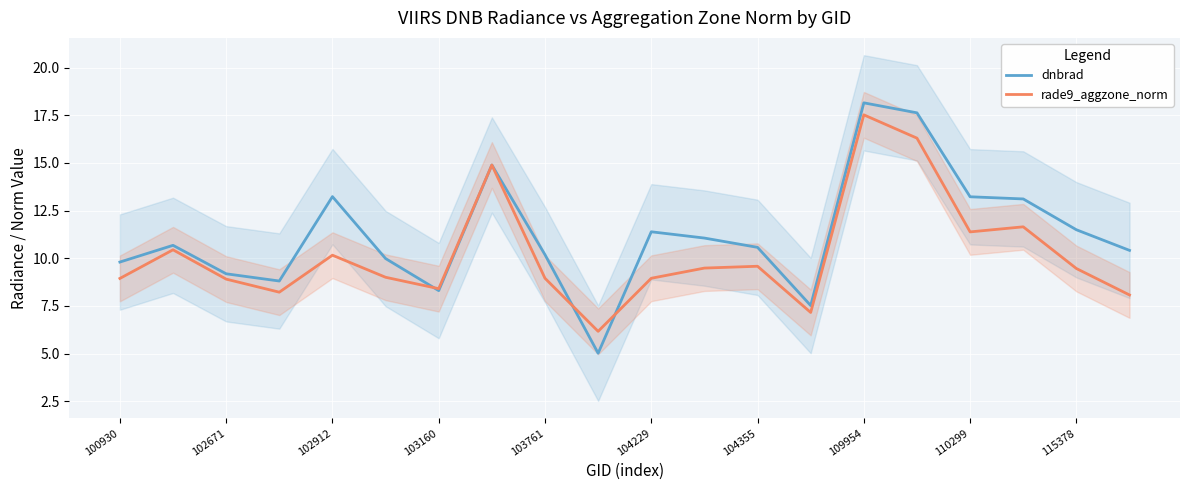

The value of dnbrad at 103160 is 12.5. True or false?

False